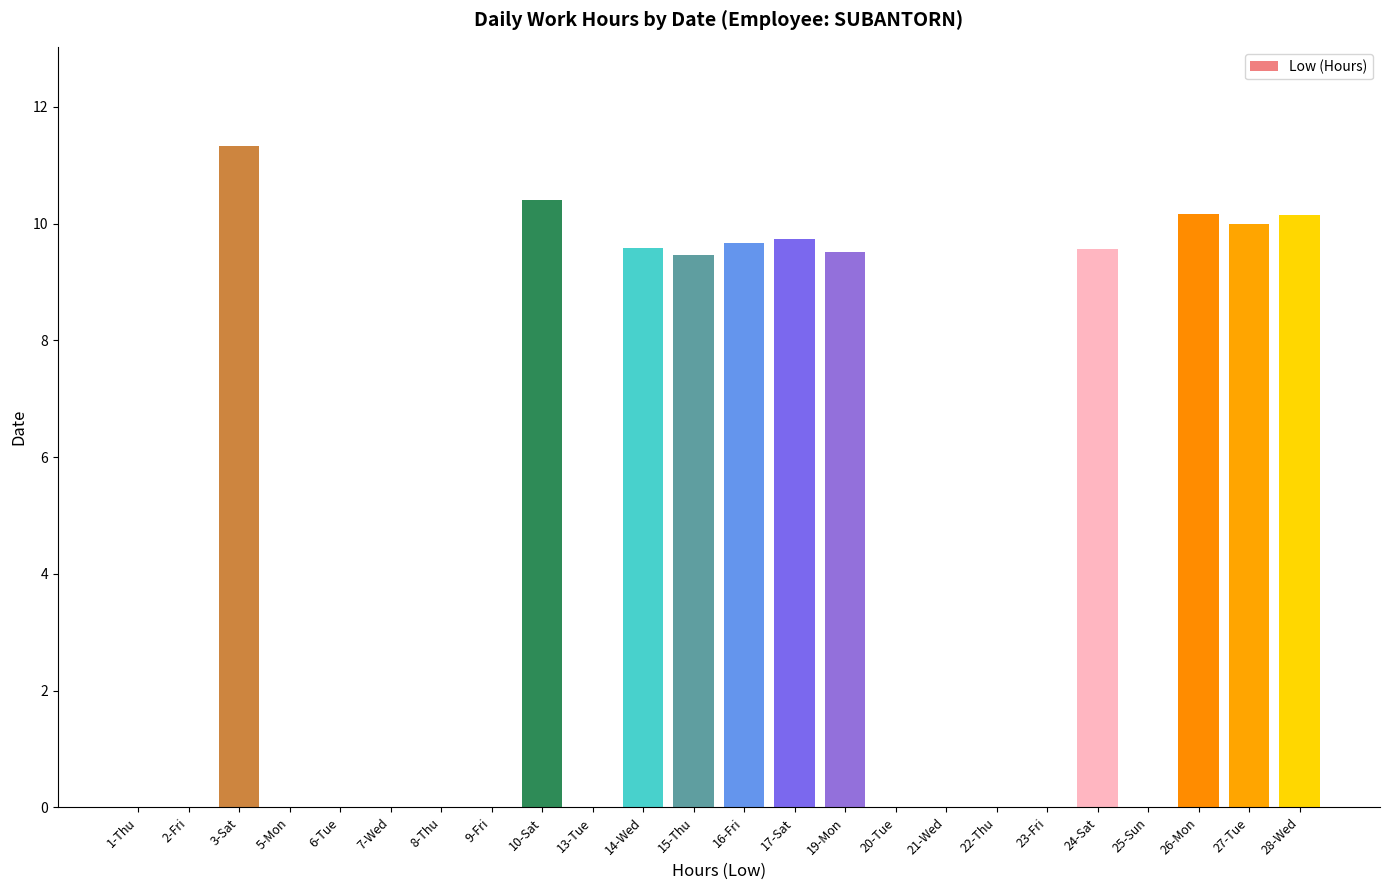

Count the number of data series in this chart.

1